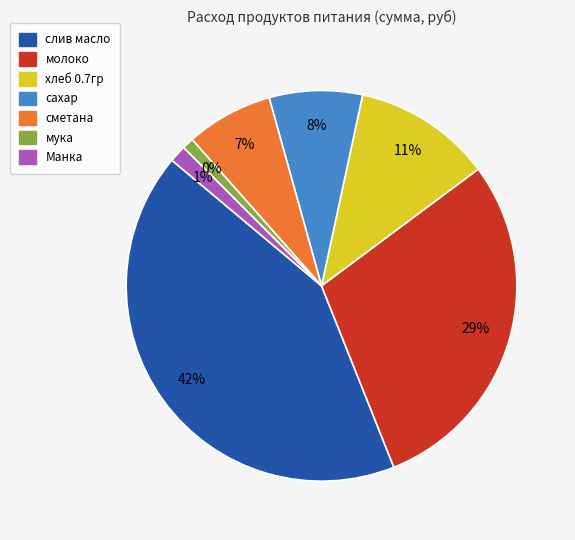

How many segments does this pie chart have?

7